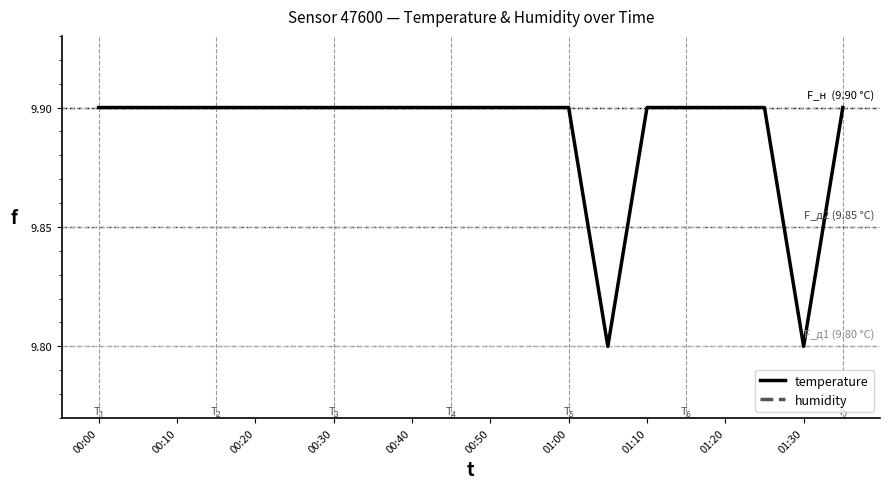

Which series has the largest total across all categories?

humidity